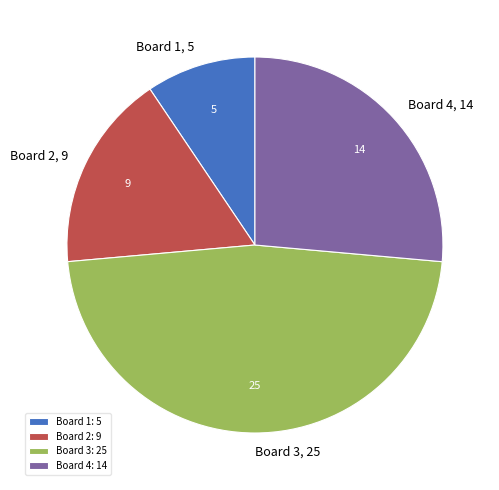

How many slices are in this pie chart?

4